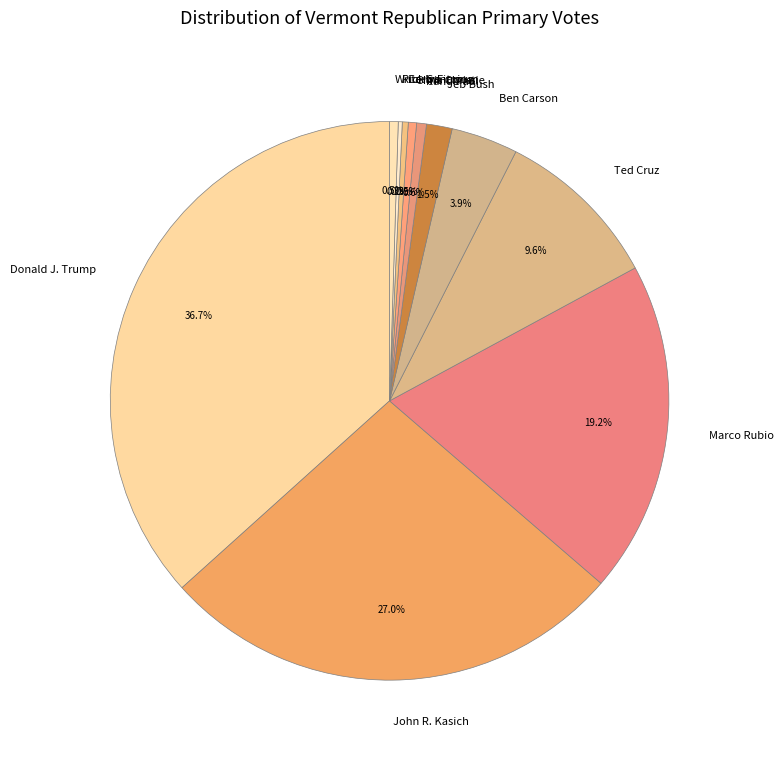

What percentage is the Donald J. Trump slice, to the nearest percent?

37%